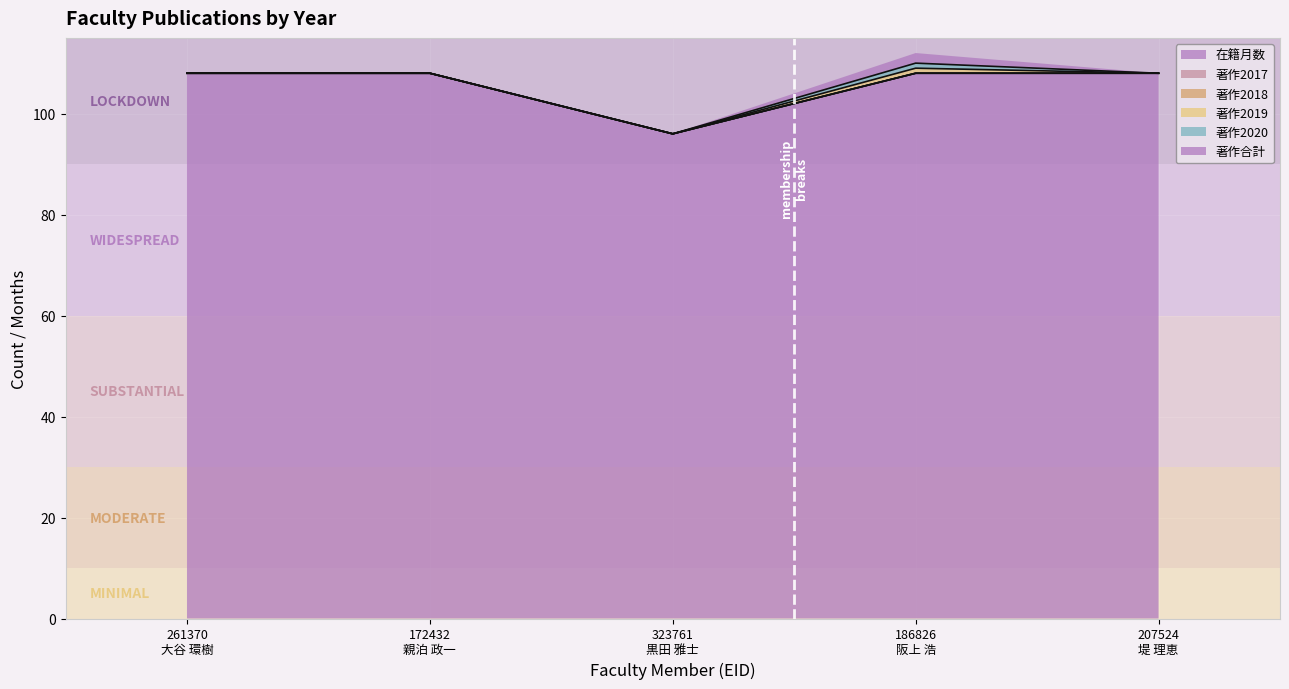

Which category has the lowest value across all series?

261370
大谷 環樹